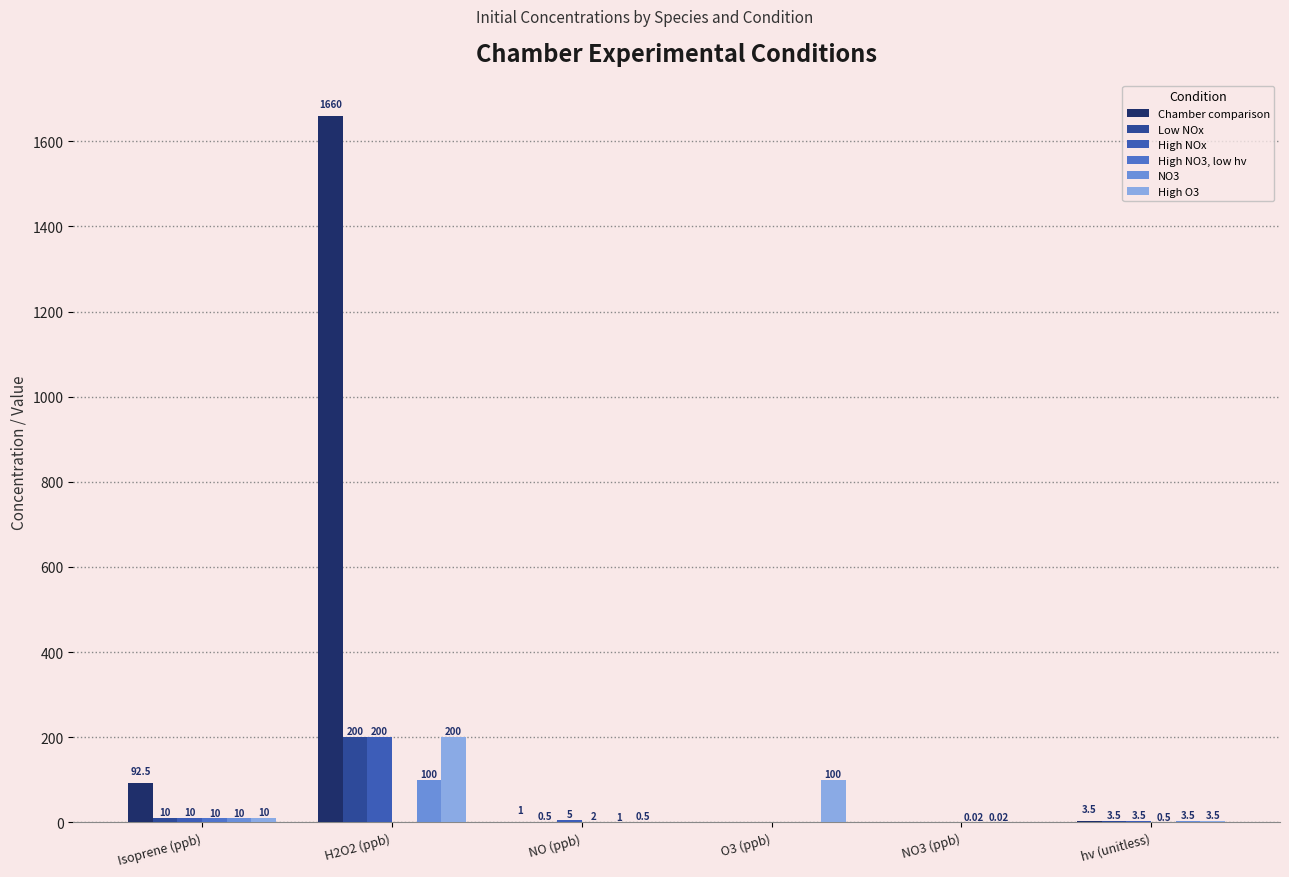

What is the total value across all series at H2O2 (ppb)?

2360.0